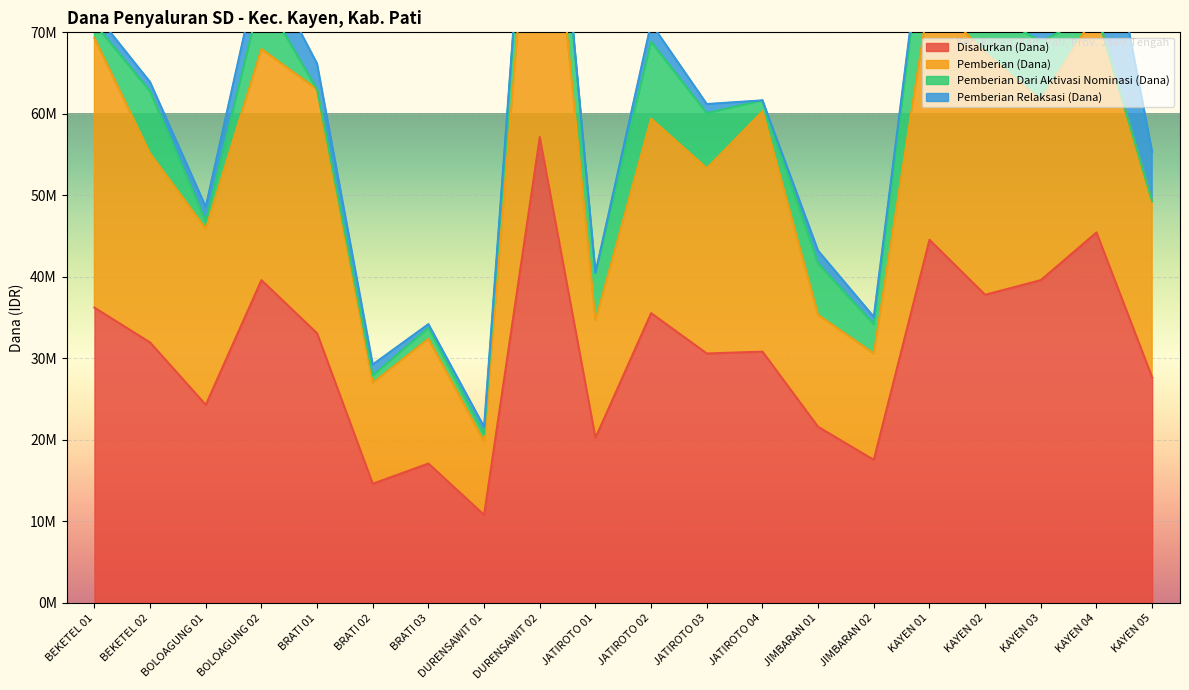

At which category is the sum across all series the highest?

DURENSAWIT 02